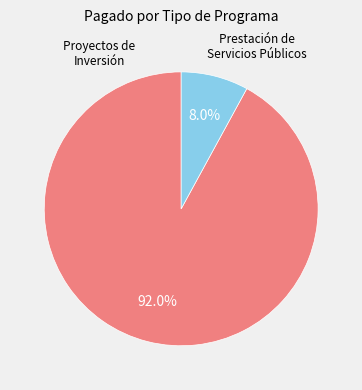

Does any single category account for the majority?

Yes